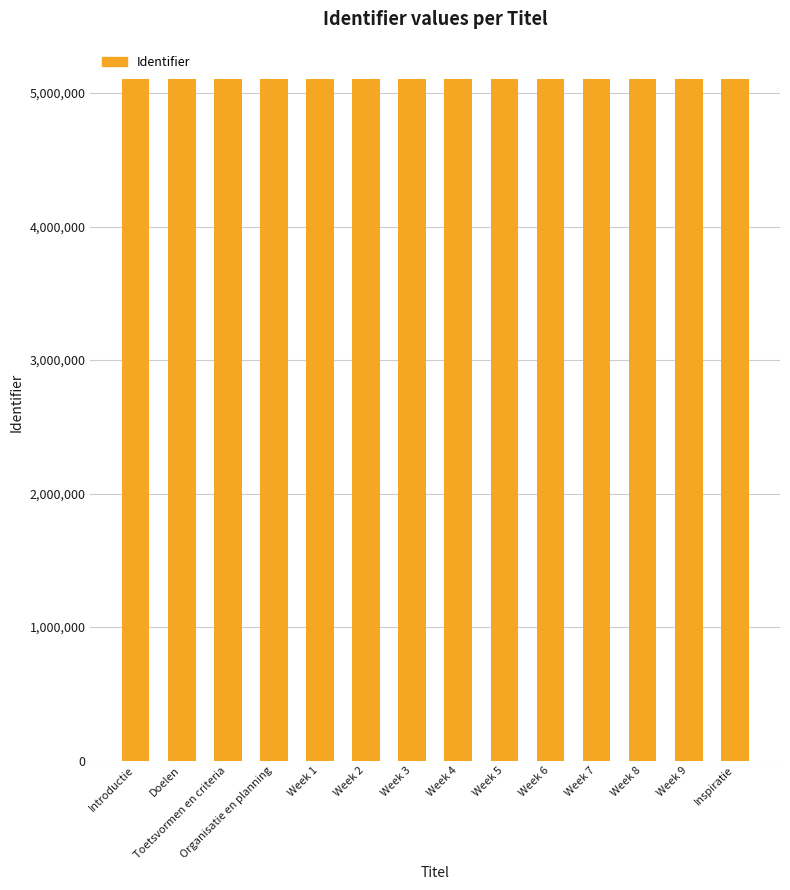

What is the ratio of the value at Doelen to the value at Introductie?

1.0